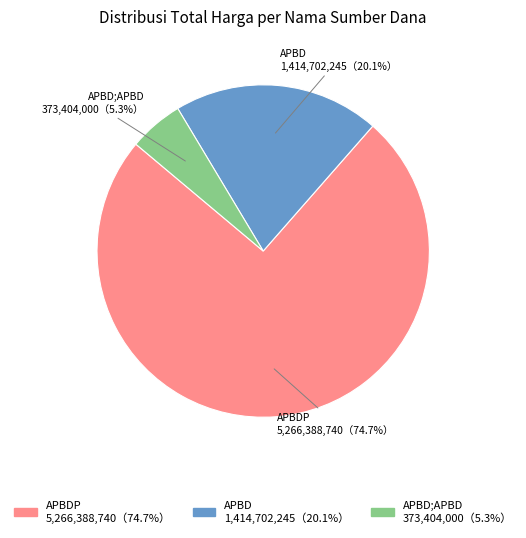

Is there any slice that represents more than half of the pie?

Yes